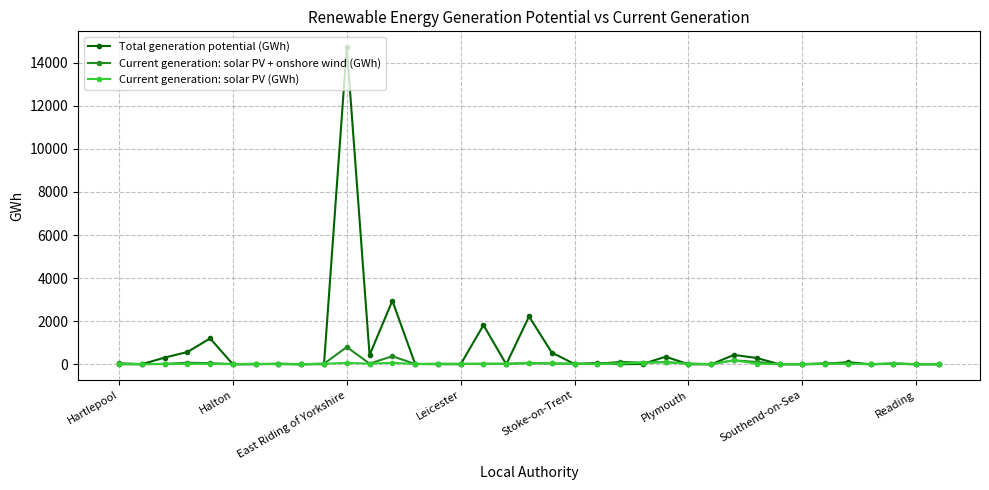

Which series has the largest range (max minus min)?

Total generation potential (GWh)